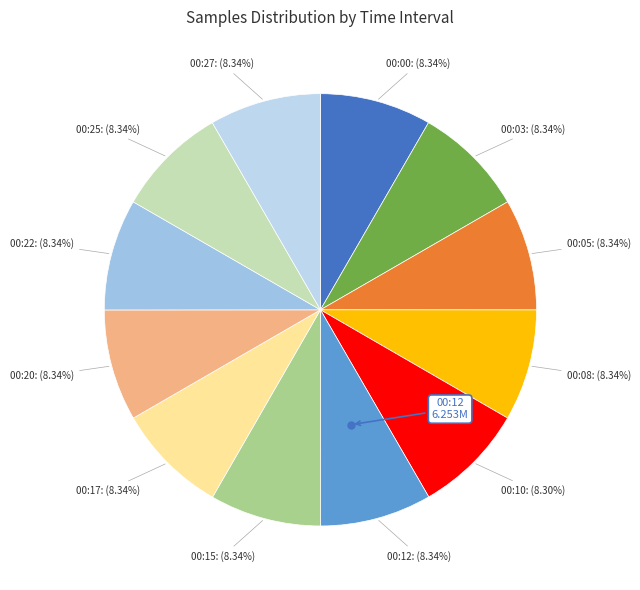

How many slices are in this pie chart?

12